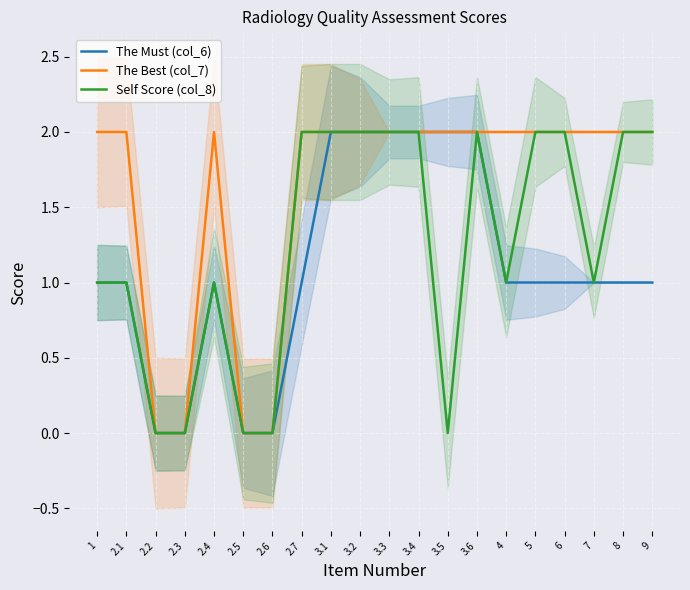

True or false: The Must (col_6) has more than 0 interior local peaks.

True